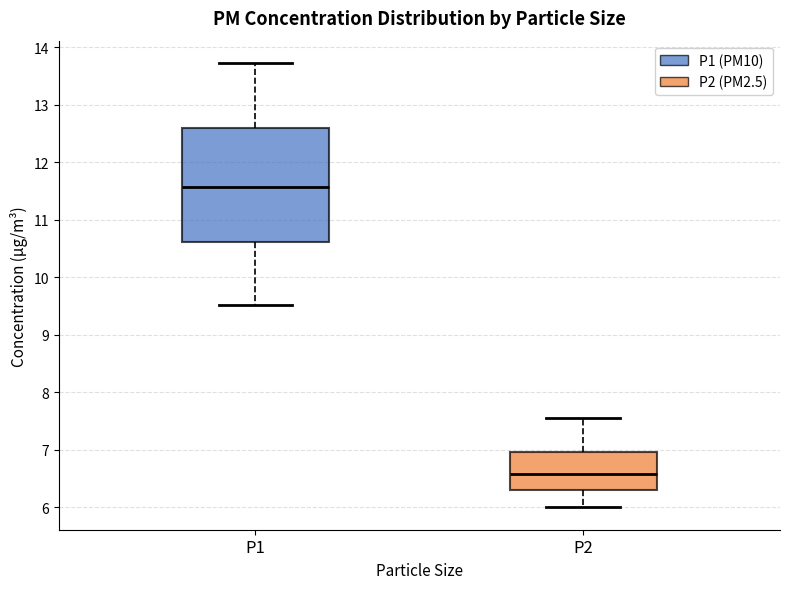

Reading left to right, read every box against the y-axis: the position of its median line, the range the box covers, and the ends of its whiskers. The values are not printed on the chart, so give them approximately, as read against the axis.

P1: median 11.6, box 10.6 to 12.6, whiskers 9.5 to 13.7
P2: median 6.6, box 6.3 to 7.0, whiskers 6.0 to 7.6